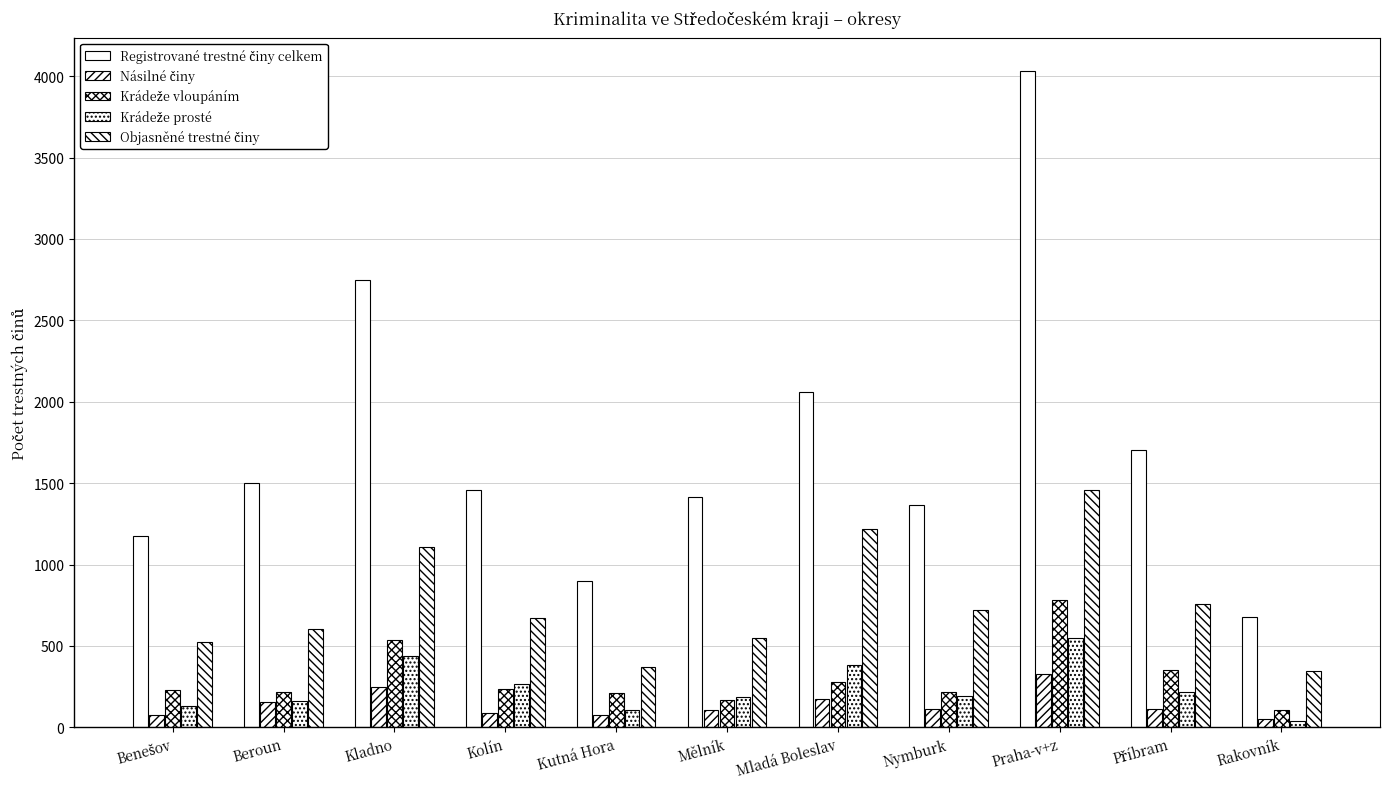

What is the difference between the highest and lowest values at Příbram?

1587